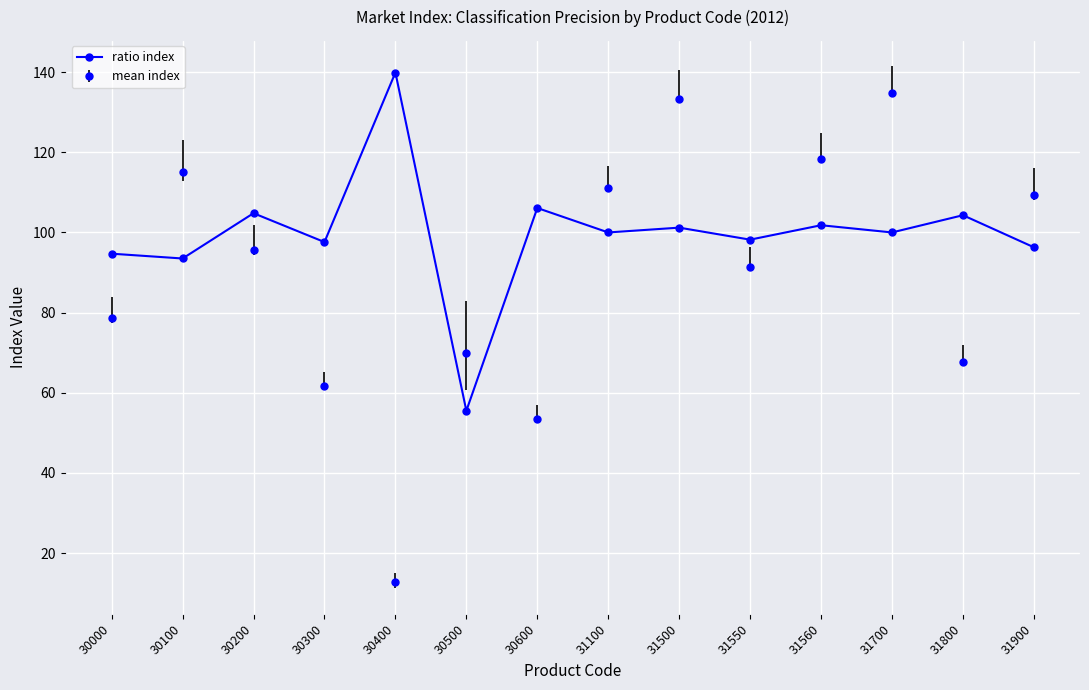

What is the difference between the maximum and minimum values in the mean index series?

121.9